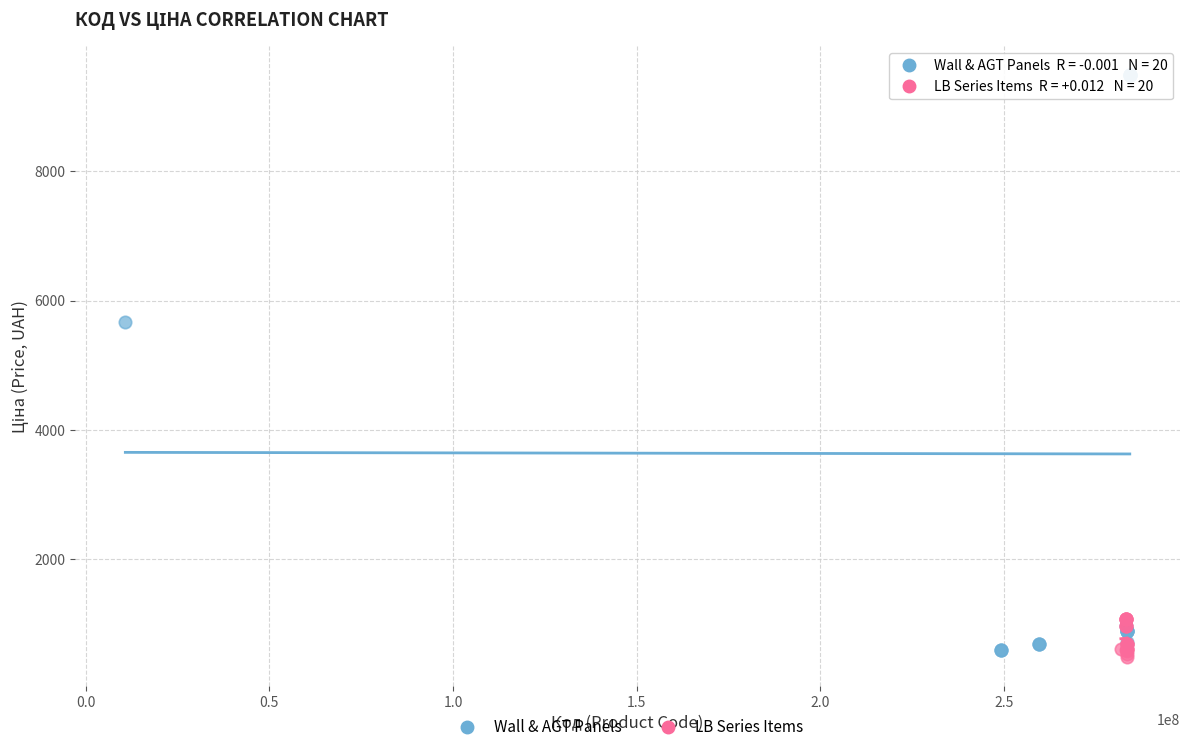

Which series has the largest Y range (max minus min)?

Wall & AGT Panels